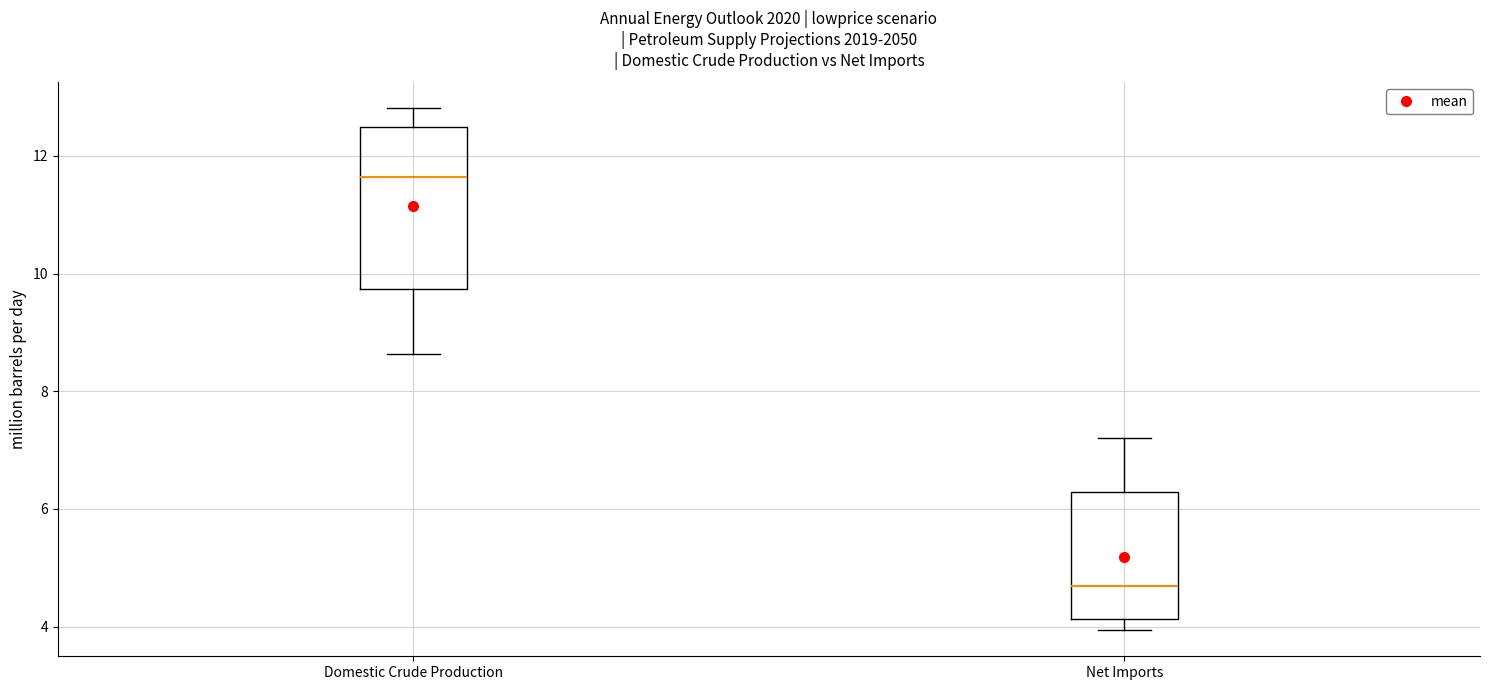

Reading left to right, transcribe this box plot: for each box, give where its median line is, the range the box spans, and where its two whiskers end, as read against the y-axis. The values are not printed on the chart, so give them approximately, as read against the axis.

Domestic Crude Production: median 11.6, box 9.8 to 12.4, whiskers 8.6 to 12.8
Net Imports: median 4.6, box 4.2 to 6.2, whiskers 4.0 to 7.2